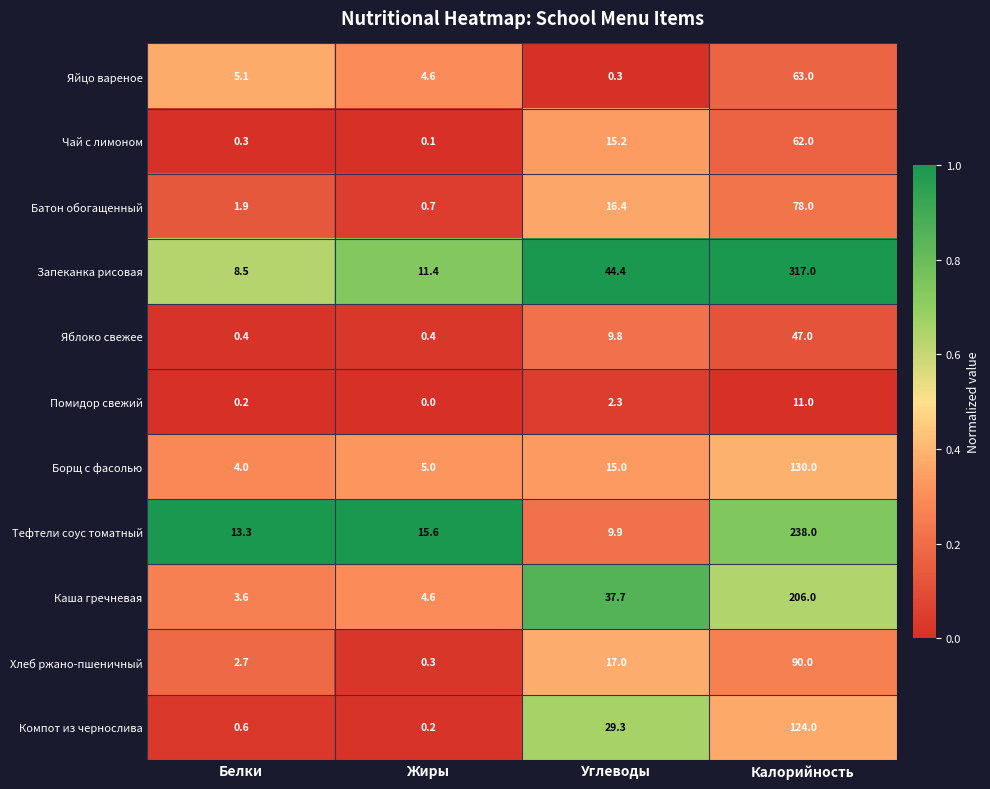

At how many categories does at least one series exceed 0?

4